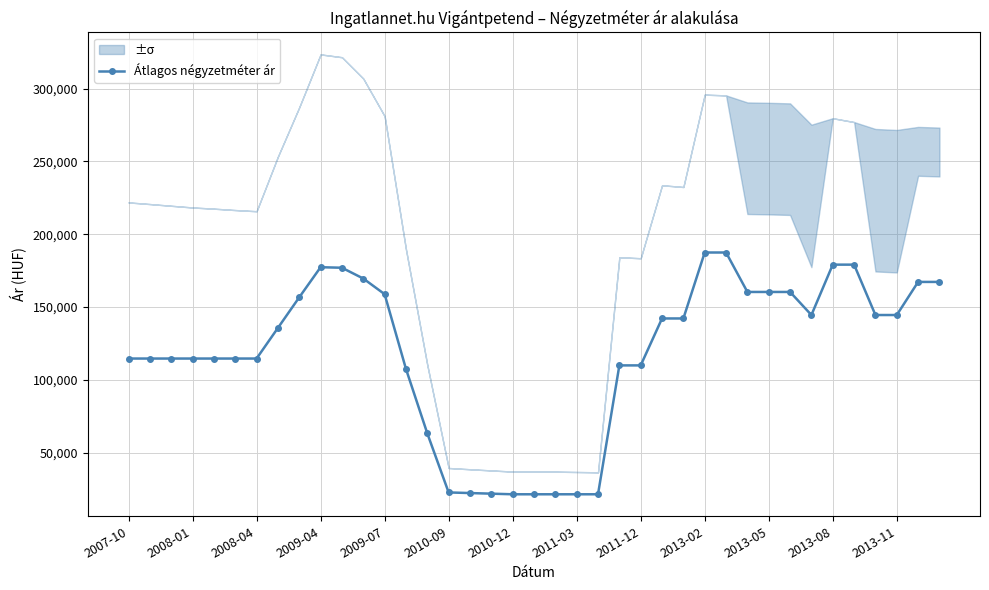

How many values are below 135729?

19